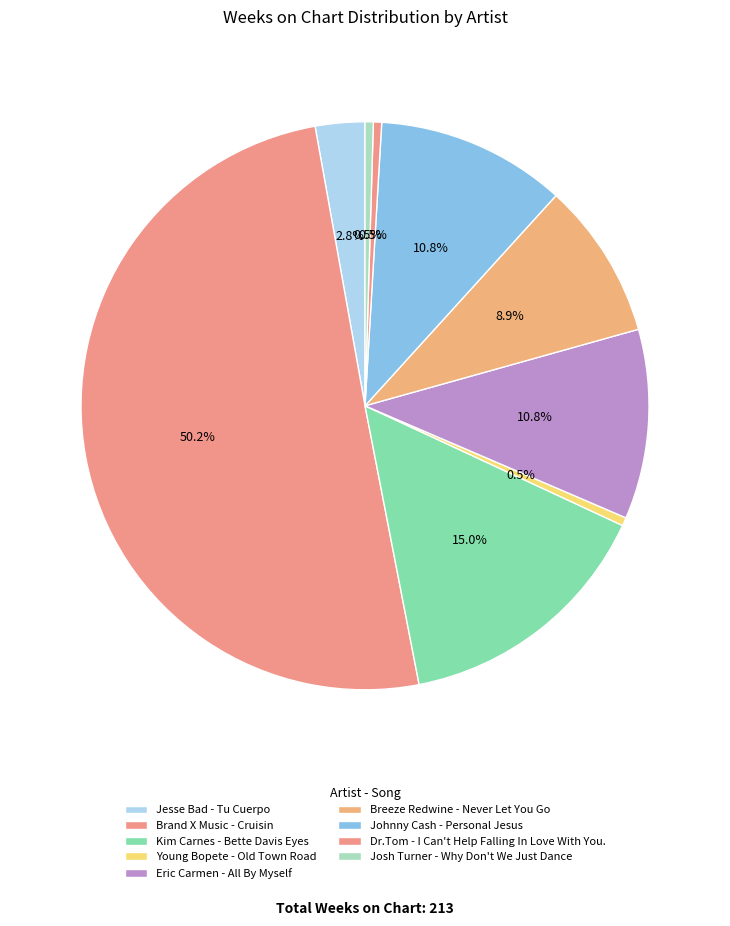

Is there any slice that represents more than half of the pie?

Yes